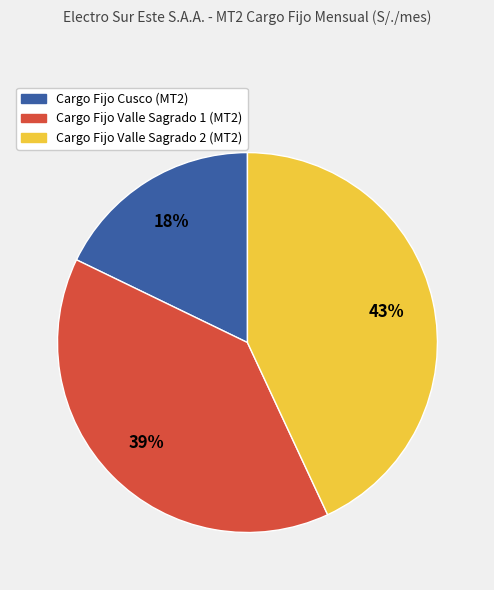

To the nearest percent, what is the difference between the largest and smallest slice percentages?

25%